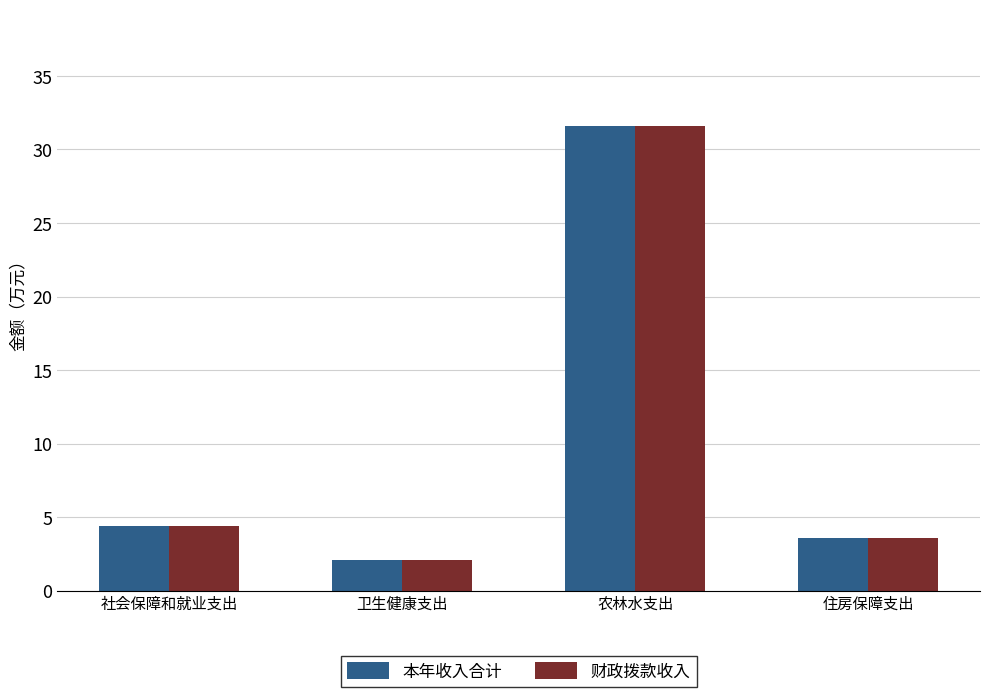

At which category is the sum across all series the highest?

农林水支出